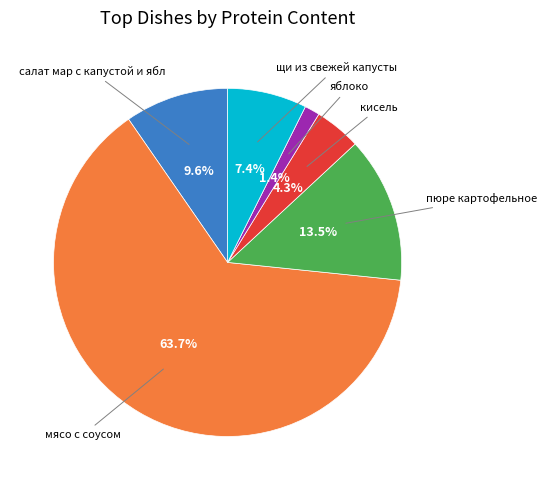

Count the number of slices in the pie.

6